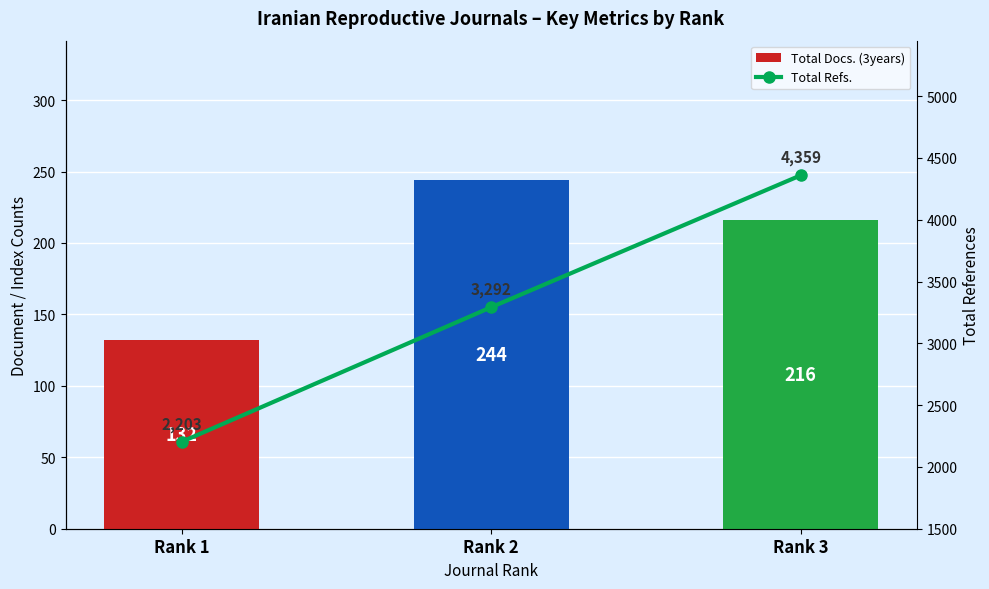

Which series has the widest spread of values?

Total Refs.